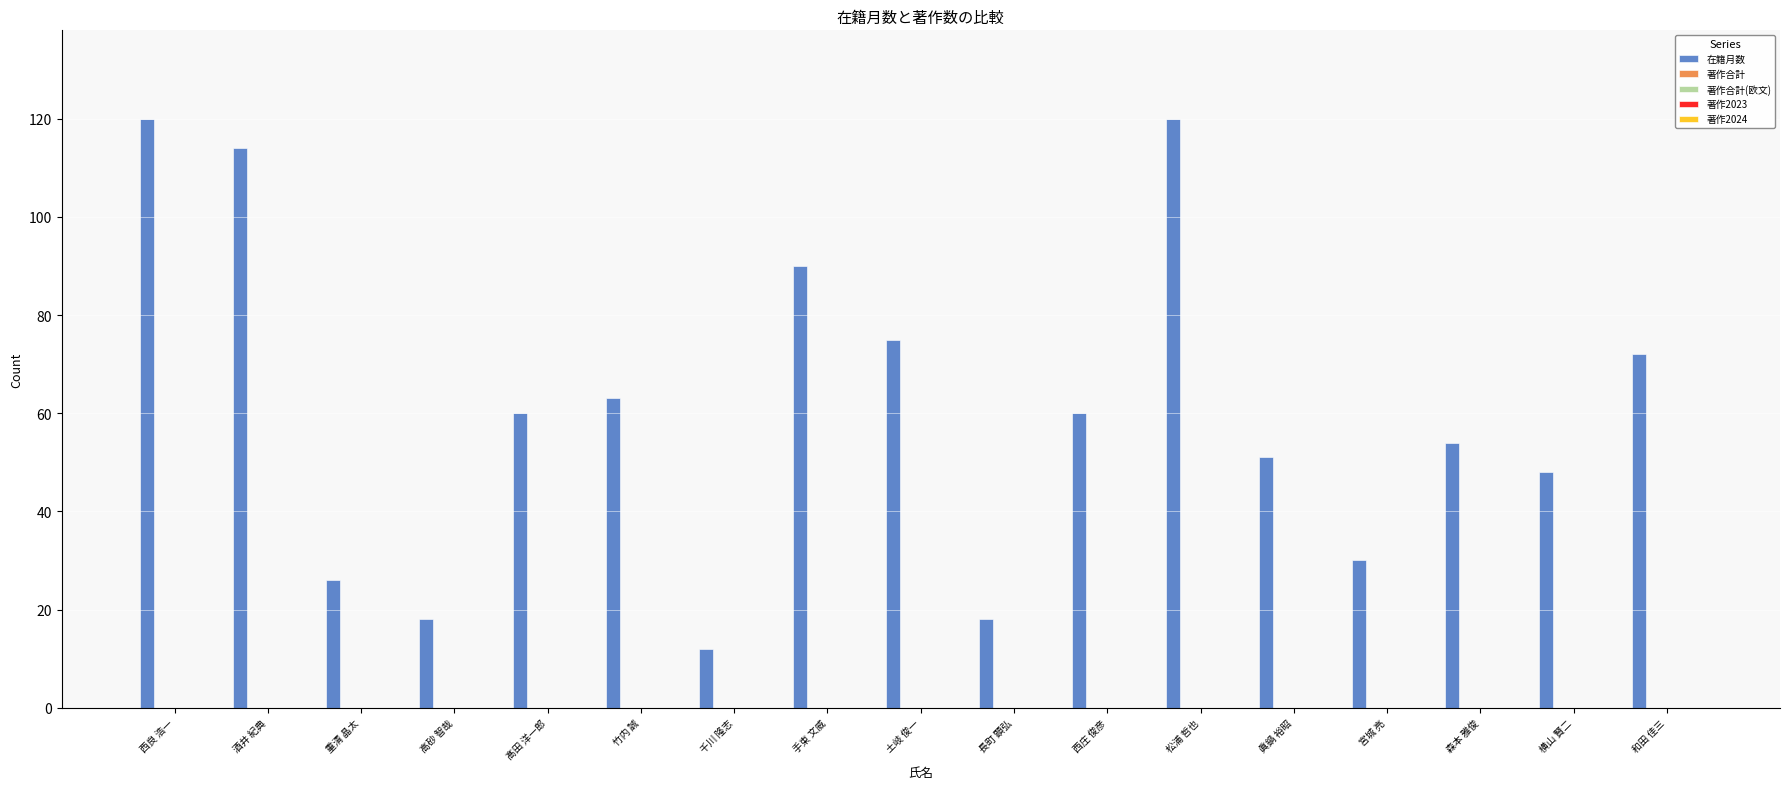

Reading right to left, extract all data points from this chart.

72	48	54	30	51	120	60	18	75	90	12	63	60	18	26	114	120